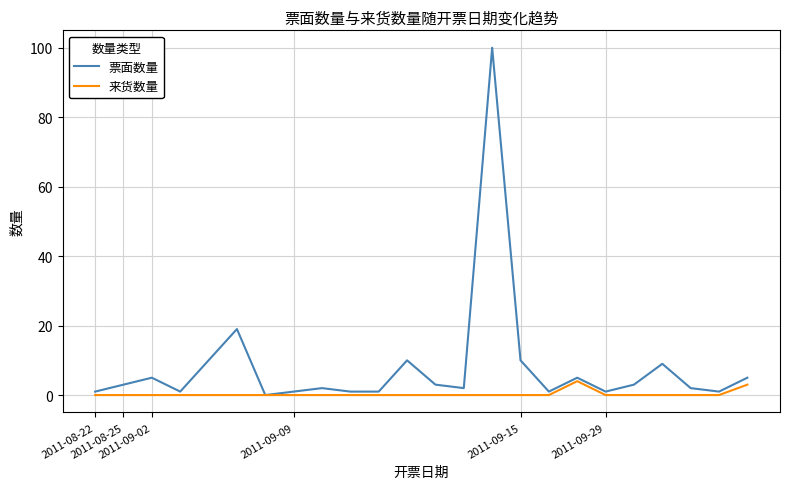

What is the average value of the 票面数量 series?

8